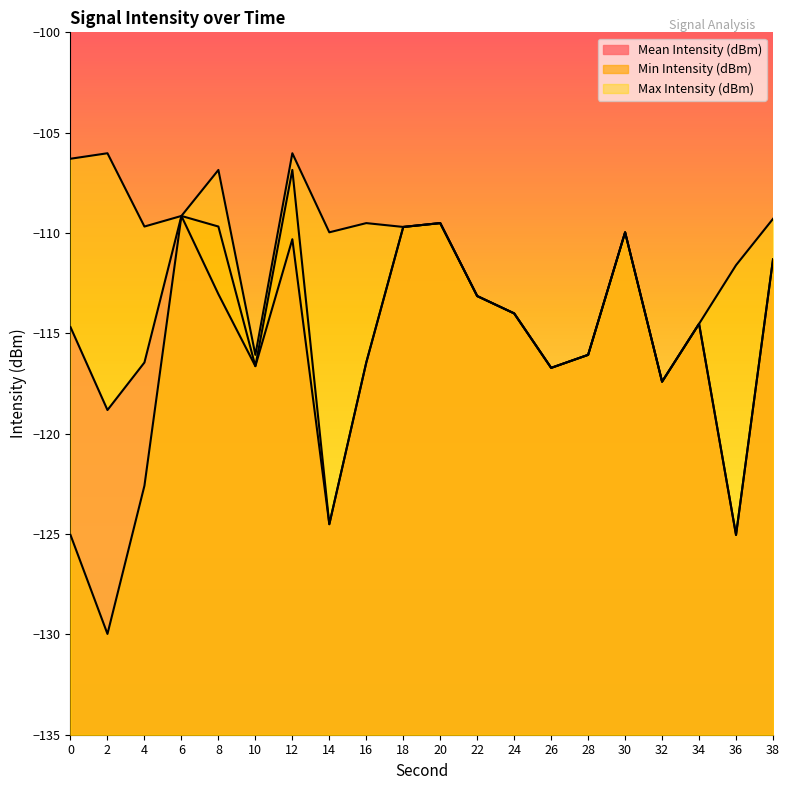

Reading right to left, list all the values displayed in this chart.

Mean Intensity (dBm): -111.3	-125.0	-114.5	-117.4	-110.0	-116.1	-116.7	-114.0	-113.1	-109.5	-109.7	-116.5	-124.5	-110.3	-116.6	-113.0	-109.1	-116.5	-118.8	-114.7
Min Intensity (dBm): -111.3	-125.0	-114.5	-117.4	-110.0	-116.1	-116.7	-114.0	-113.1	-109.5	-109.7	-116.5	-124.5	-106.9	-116.6	-109.7	-109.1	-122.6	-130.0	-125.0
Max Intensity (dBm): -109.3	-111.6	-114.5	-117.4	-110.0	-116.1	-116.7	-114.0	-113.1	-109.5	-109.7	-109.5	-110.0	-106.0	-116.1	-106.9	-109.1	-109.7	-106.0	-106.3